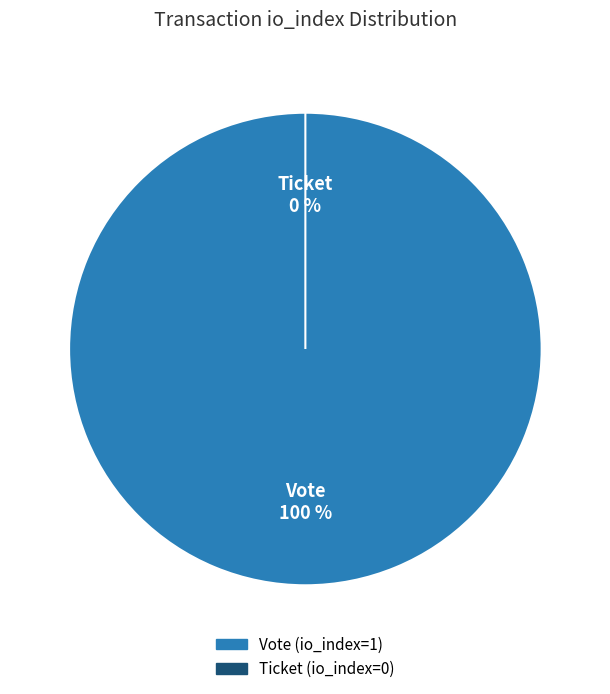

What is the smallest slice in the pie chart?

Ticket (io_index=0)